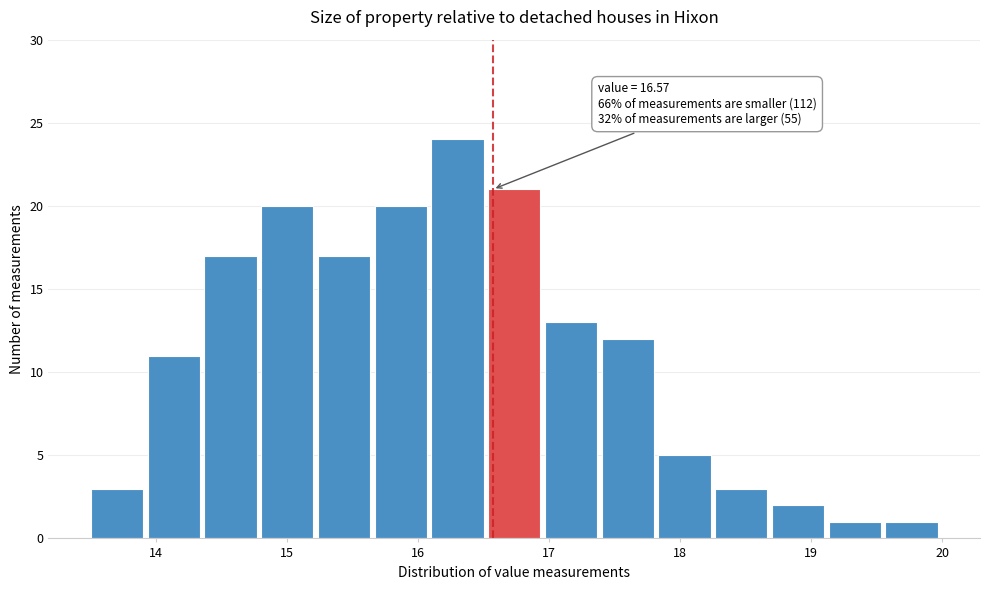

Over which range of the x-axis is the bar tallest?

16.1 to 16.5